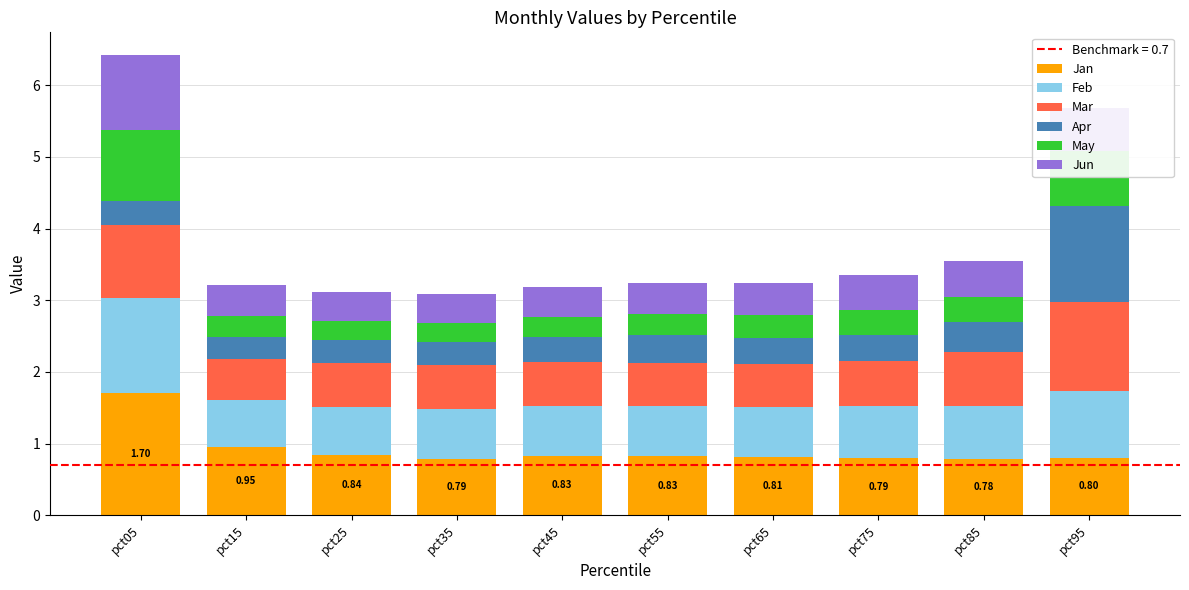

What is the sum of the Jan values at pct35 and pct85?

1.6